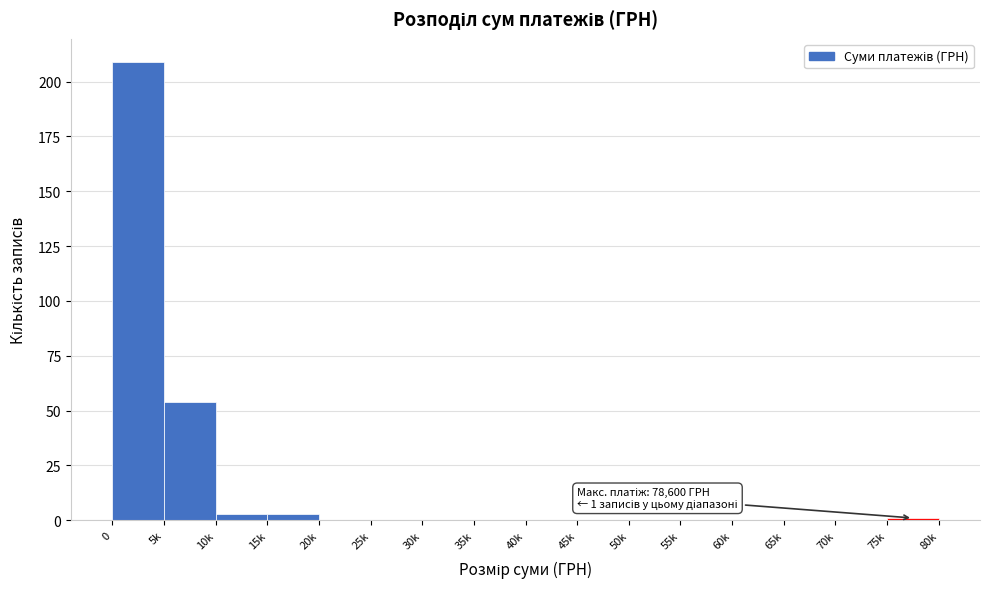

Reading left to right, transcribe all the data shown in this chart.

0=209	5k=54	10k=3	15k=3	20k=0	25k=0	30k=0	35k=0	40k=0	45k=0	50k=0	55k=0	60k=0	65k=0	70k=0	75k=1